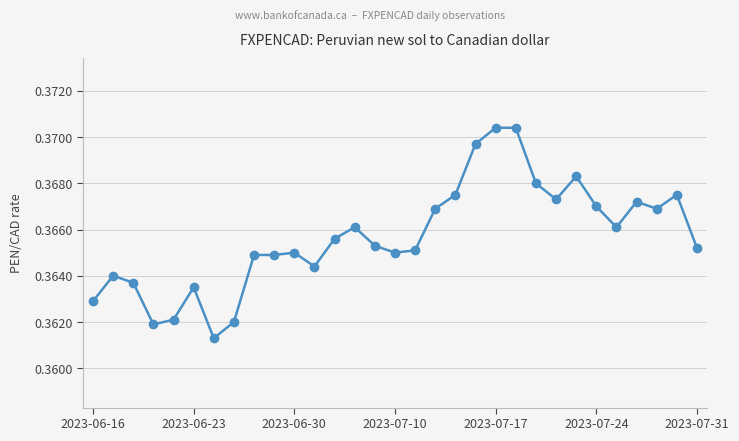

True or false: there are more than 1 points higher than both neighbors.

True